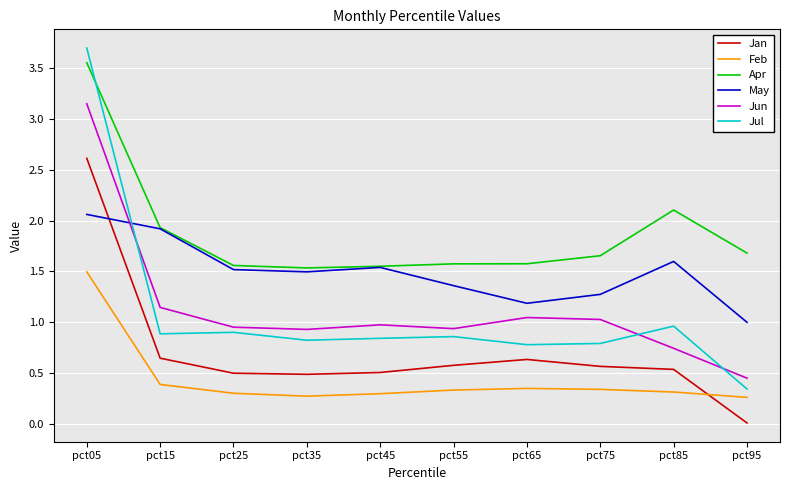

Which series has the largest range (max minus min)?

Jul